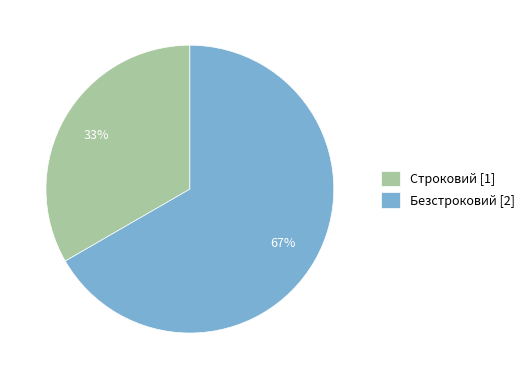

To the nearest percent, what percentage of the pie is Строковий?

33%